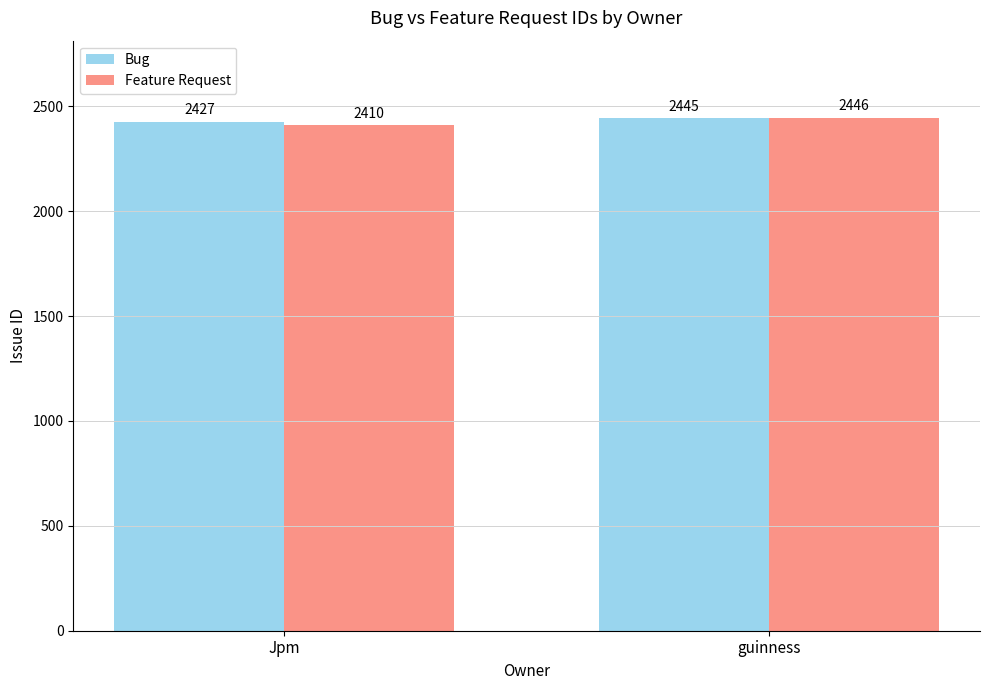

Is it true that Bug equals 1572 at Jpm?

False